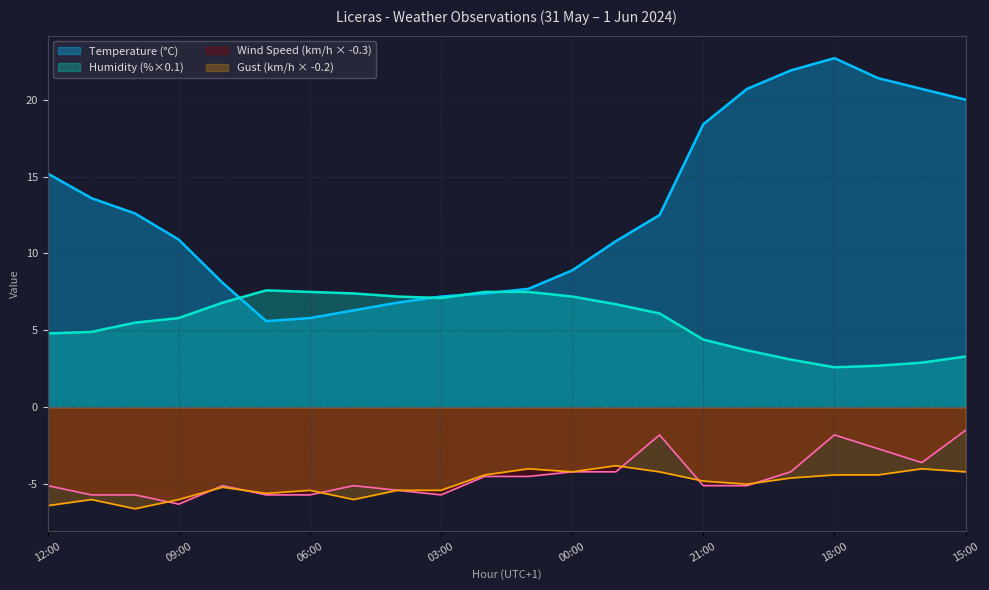

Read the Humidity (%) value at 23:00.

6.7